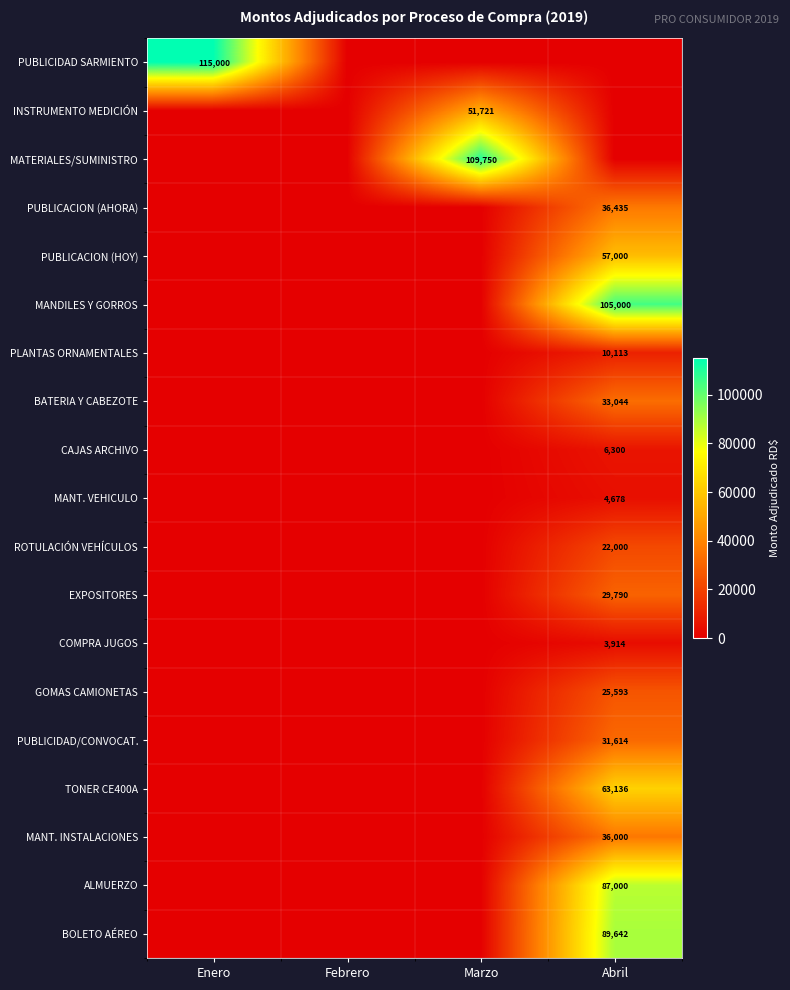

The value of ALMUERZO at Abril is 39939. True or false?

False